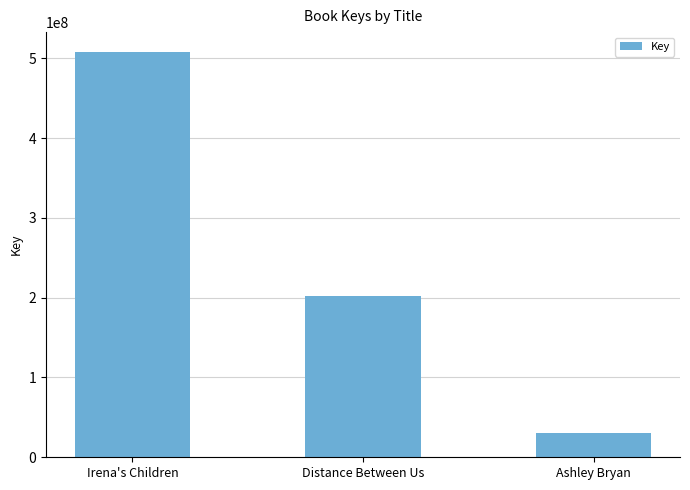

What is the ratio of the value at Distance Between Us to the value at Irena's Children?

0.4